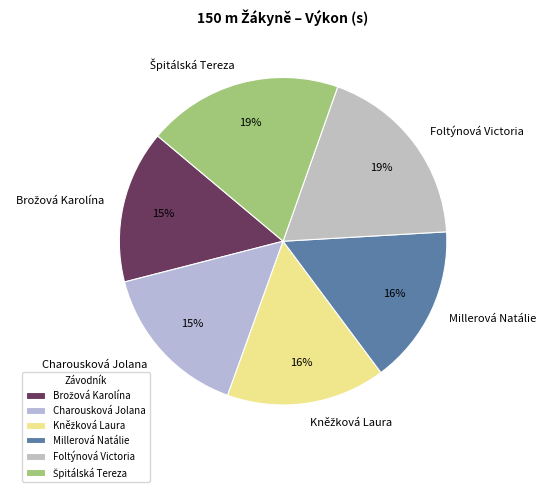

The Charousková Jolana slice represents 4% of the pie. True or false?

False